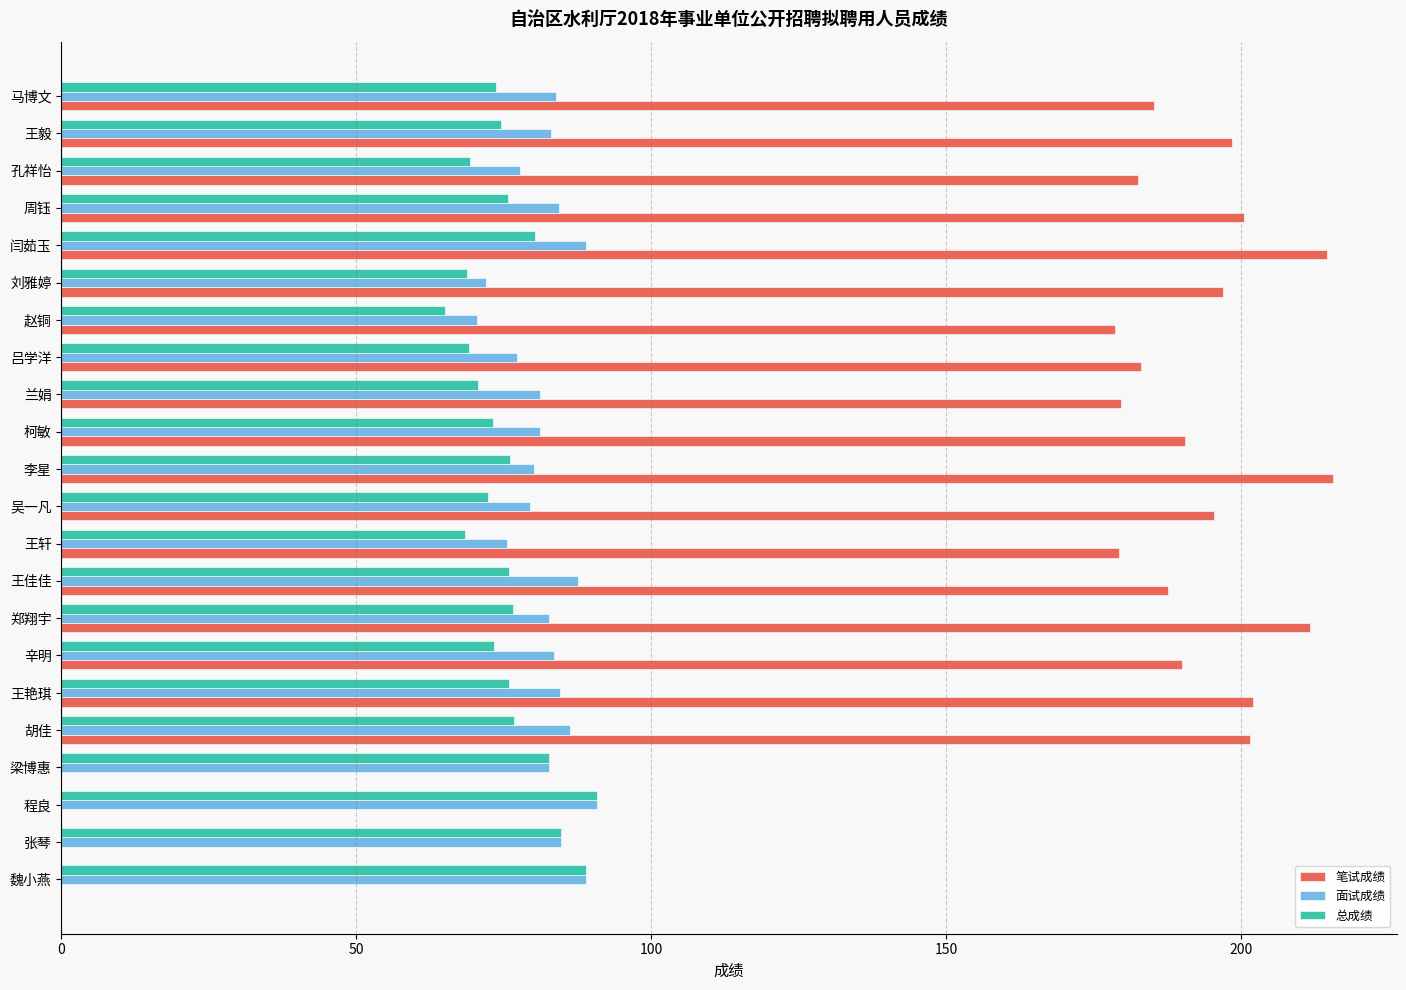

What is the maximum value shown in the chart?

215.5